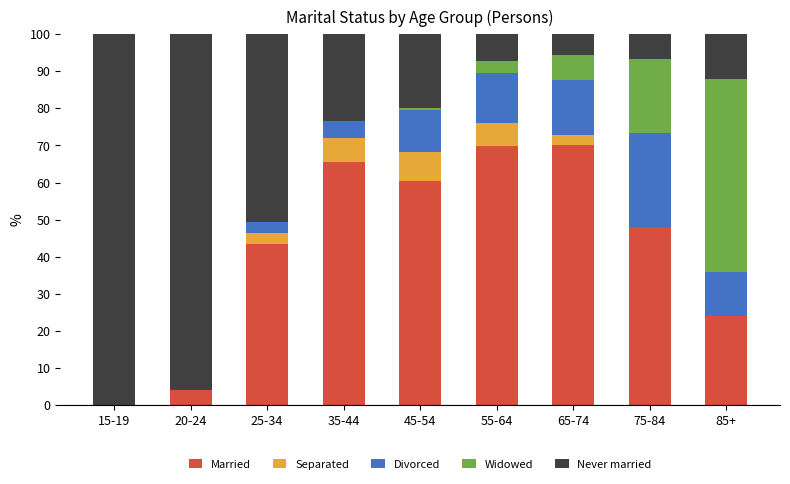

Are the bars horizontal?

No